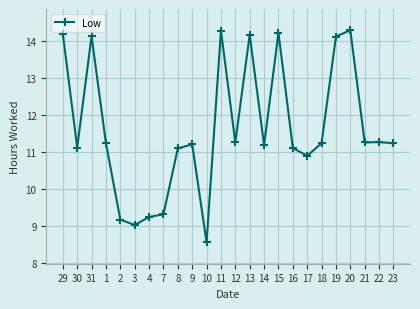

What is the minimum value shown in the chart?

8.6